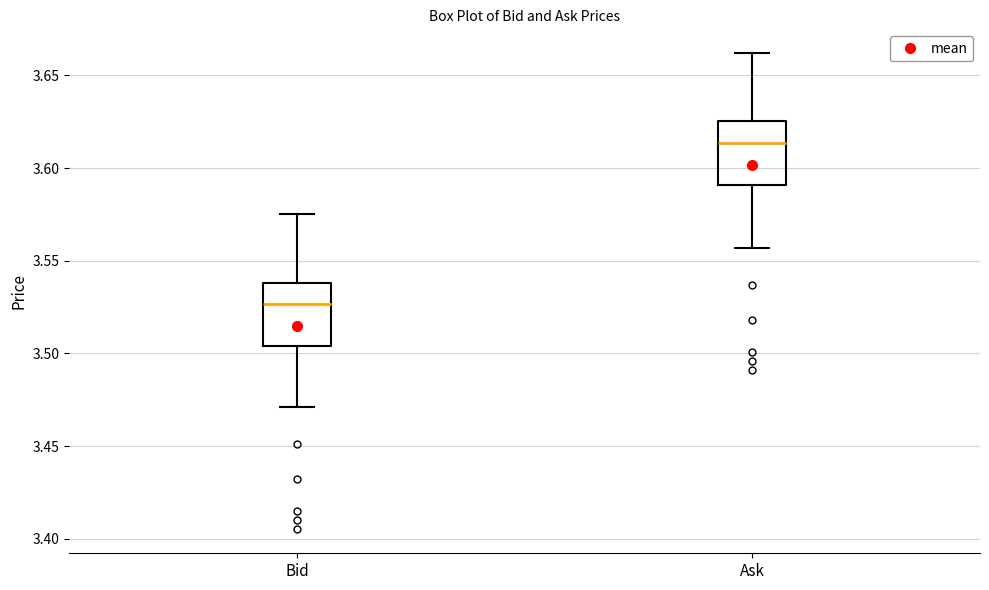

Reading left to right, transcribe this box plot: for each box, give where its median line is, the range the box spans, and where its two whiskers end, as read against the y-axis. The values are not printed on the chart, so give them approximately, as read against the axis.

Bid: median 3.525, box 3.505 to 3.540, whiskers 3.470 to 3.575
Ask: median 3.615, box 3.590 to 3.625, whiskers 3.555 to 3.660